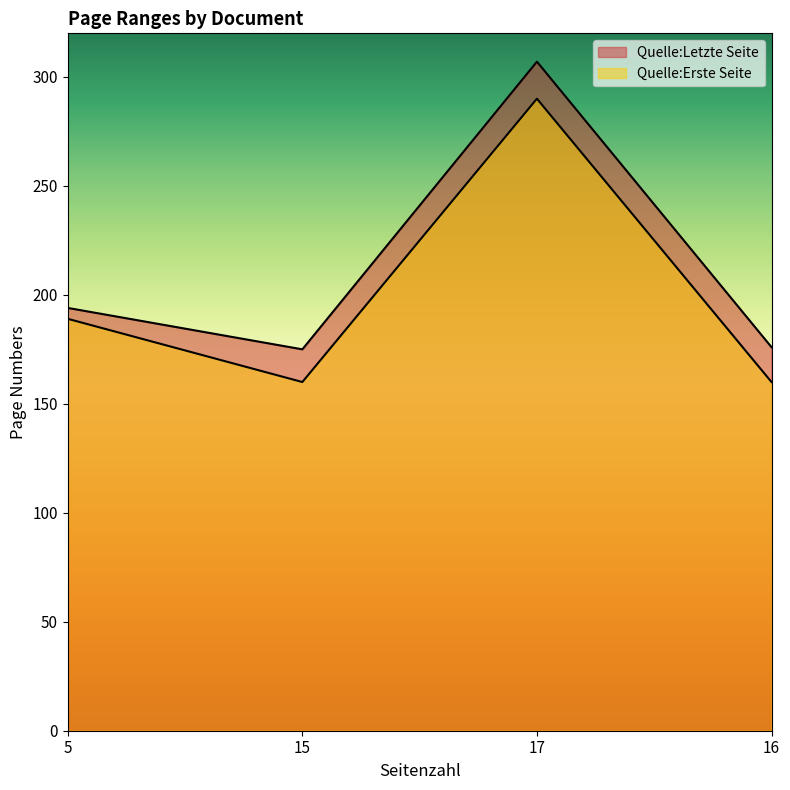

At how many categories does at least one series exceed 169?

4